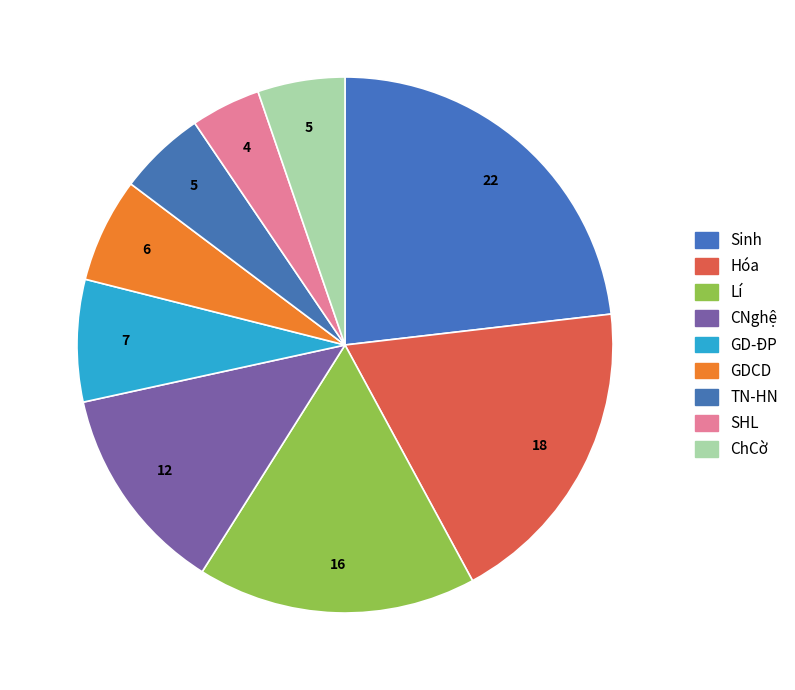

How many segments does this pie chart have?

9